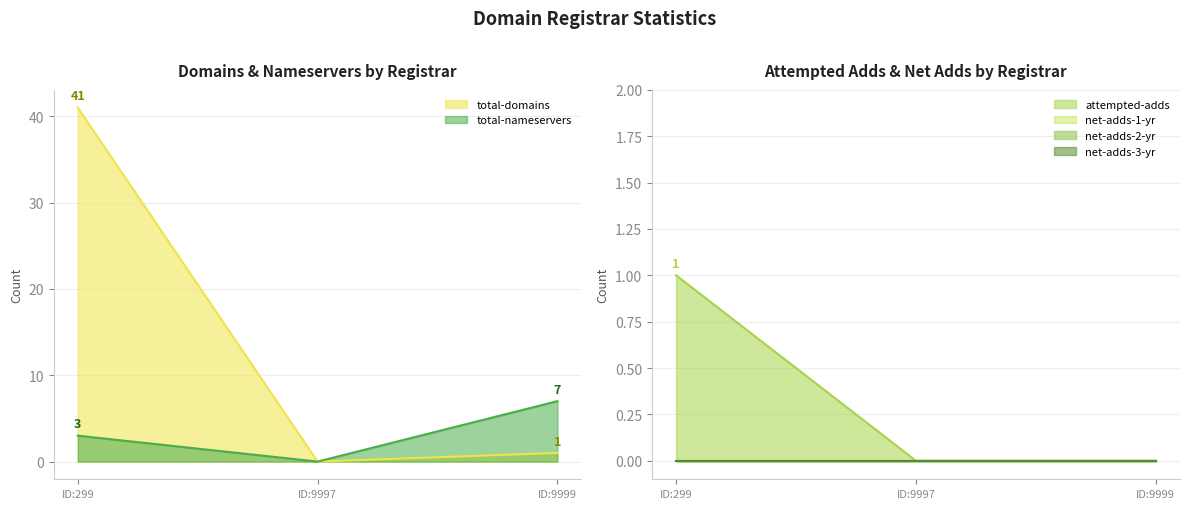

Is the value of total-nameservers at ID:9997 greater than the value of total-domains at ID:9999?

No